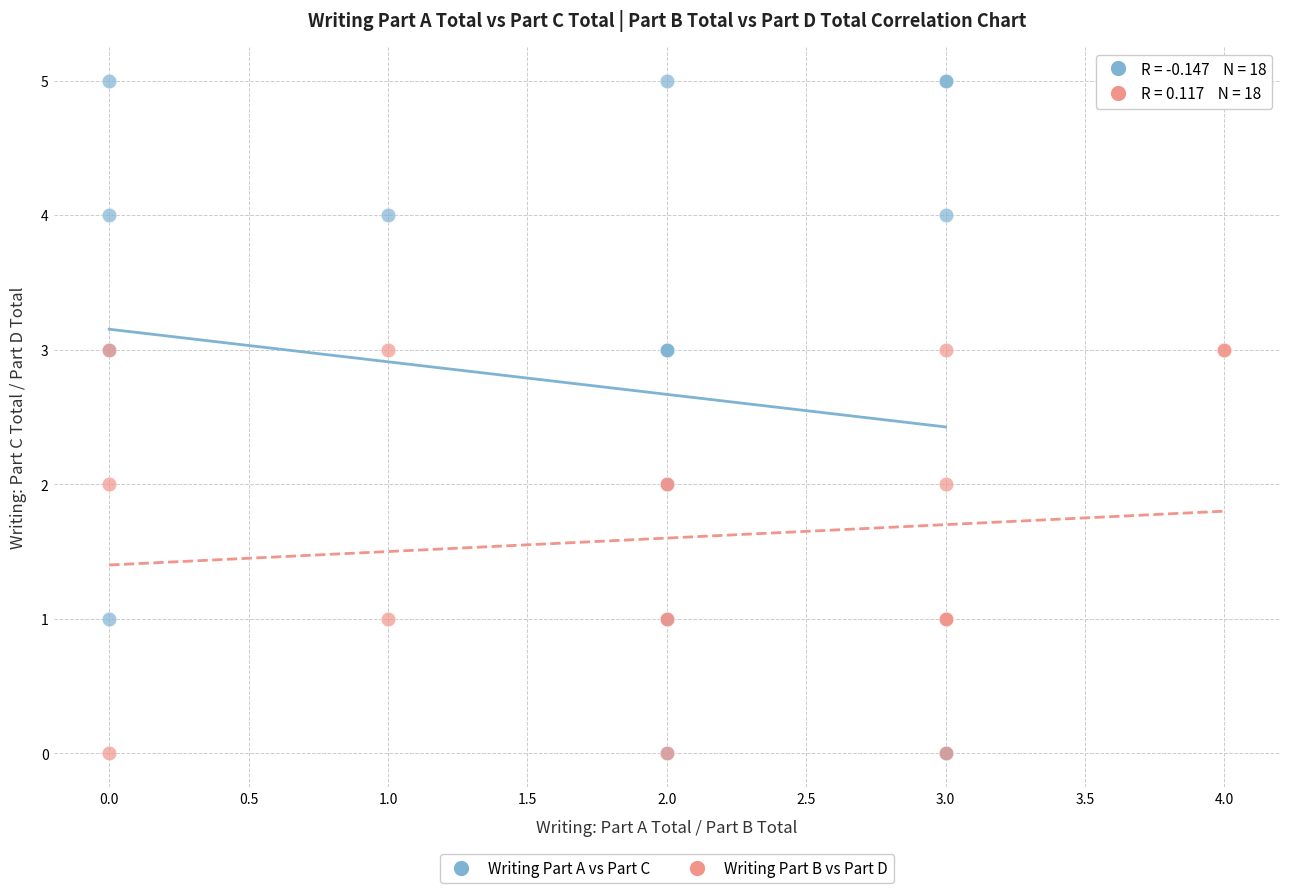

Which series has the widest spread of Y values?

Writing Part A vs Part C